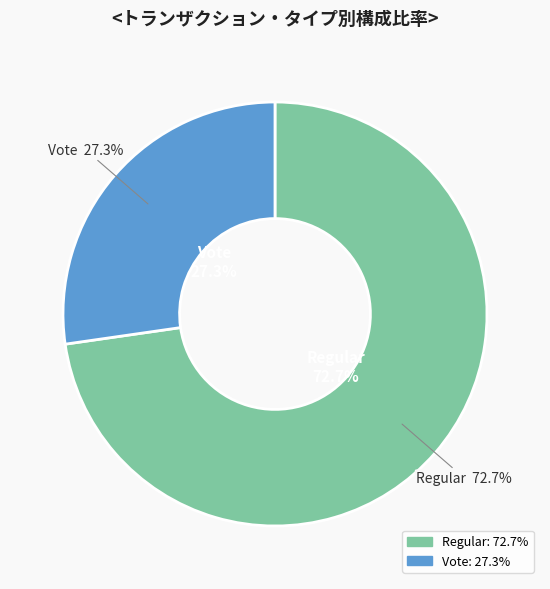

How many slices are in this pie chart?

2